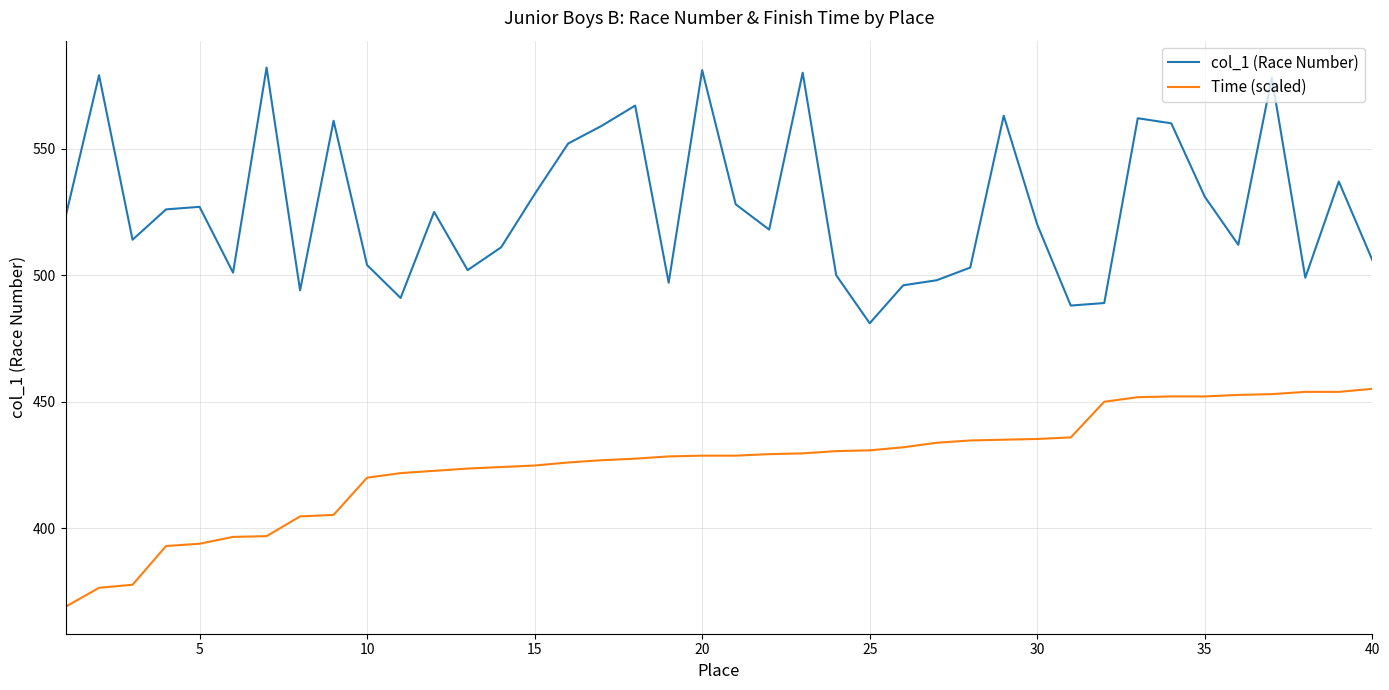

True or false: col_1 (Race Number) and Time (scaled) cross at least once.

False